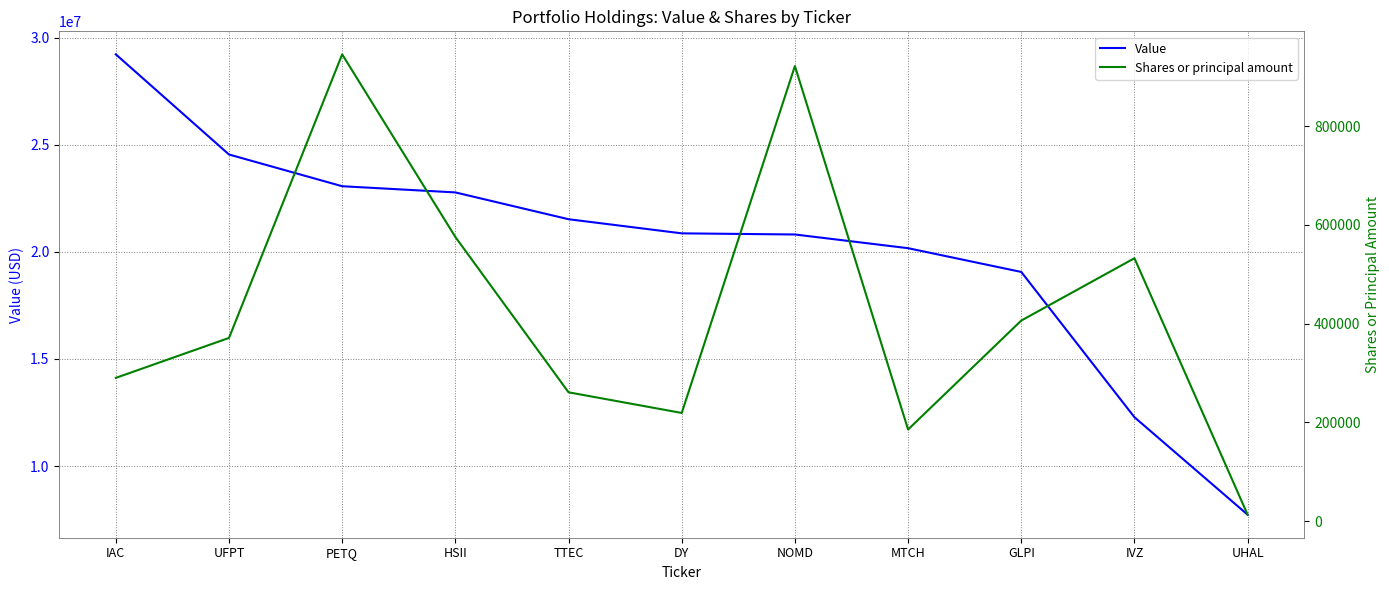

Reading right to left, transcribe all the data shown in this chart.

Value: 7727000	12280000	19066000	20176000	20816000	20869000	21529000	22781000	23070000	24552000	29230000
Shares or principal amount: 12945	532508	406261	185544	921861	219071	260892	575558	945511	371044	290111